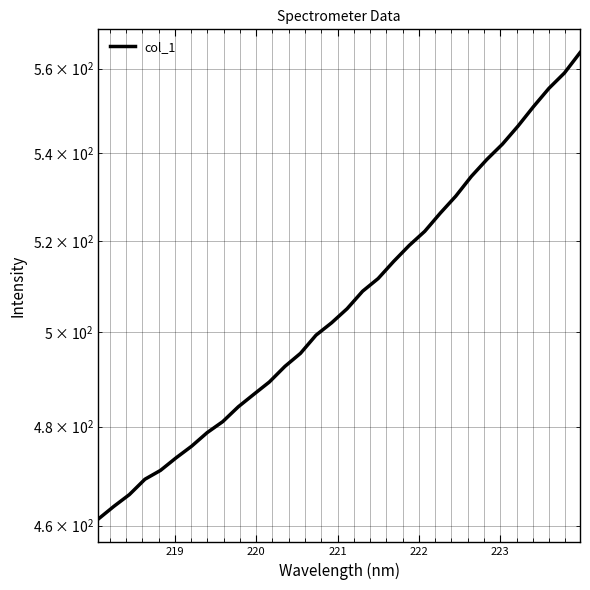

Reading left to right, transcribe all the data shown in this chart.

461.3	463.8	466.2	469.3	471.1	473.6	476.0	478.8	481.0	484.1	486.7	489.3	492.6	495.4	499.3	501.9	505.0	508.8	511.6	515.4	519.0	522.1	526.2	530.1	534.6	538.5	542.1	546.3	550.9	555.3	559.0	563.9